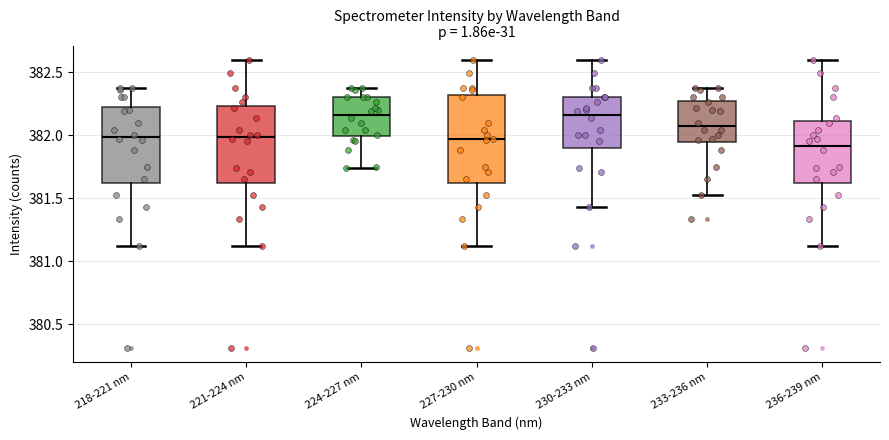

Which box is the tallest, from its lower edge to its upper edge?

227-230 nm